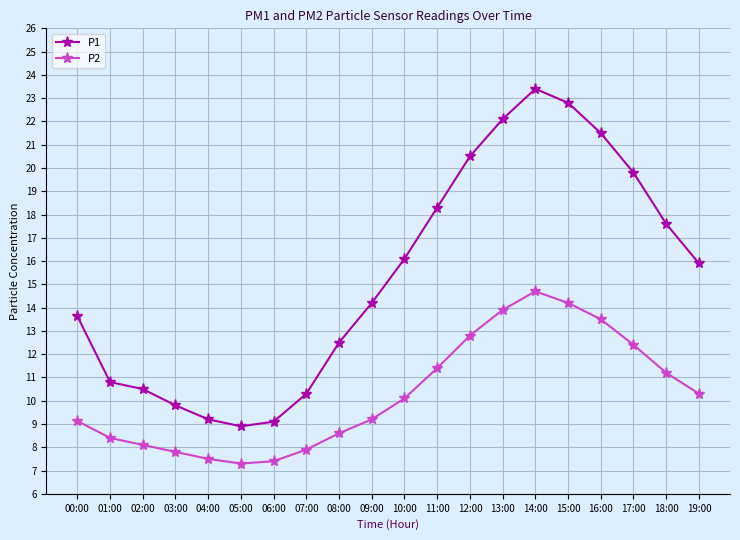

Where is the first local maximum for P1?

14:00